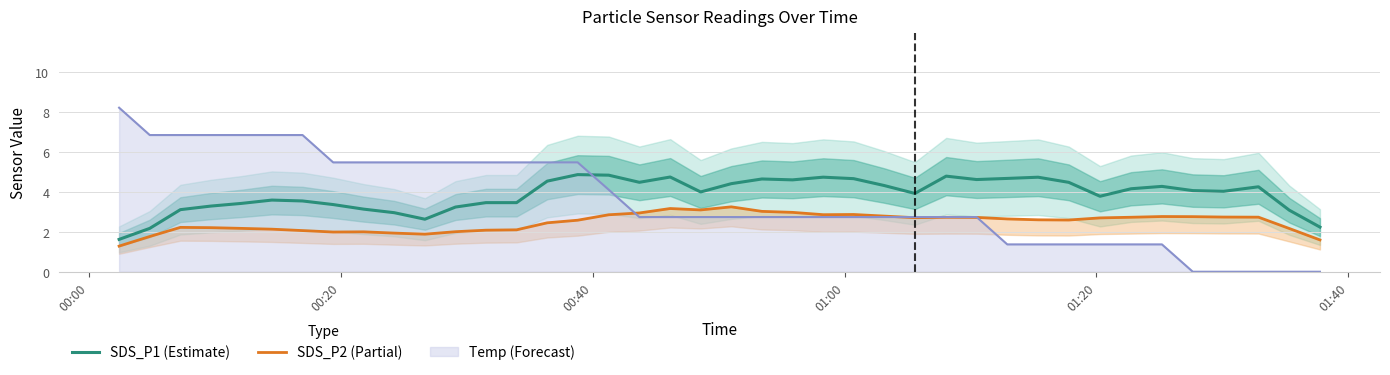

Which series ends up on top after the final intersection of Temp (Forecast) and SDS_P1 (Estimate)?

SDS_P1 (Estimate)